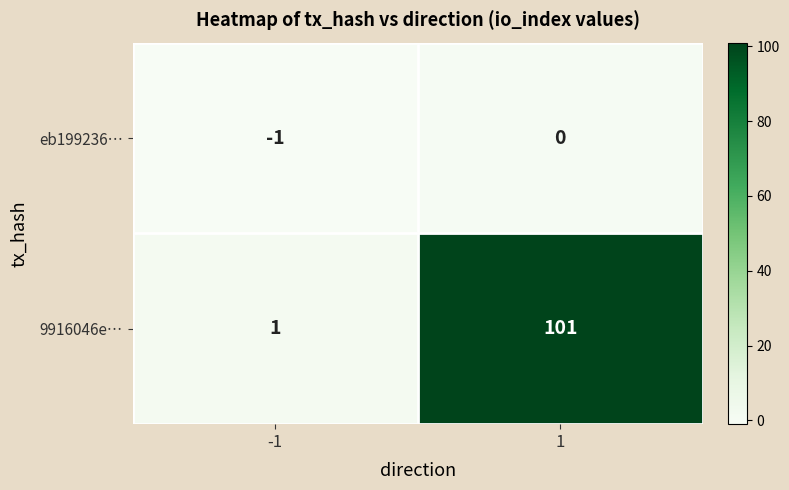

The value of 9916046e… at 1 is 101. True or false?

True